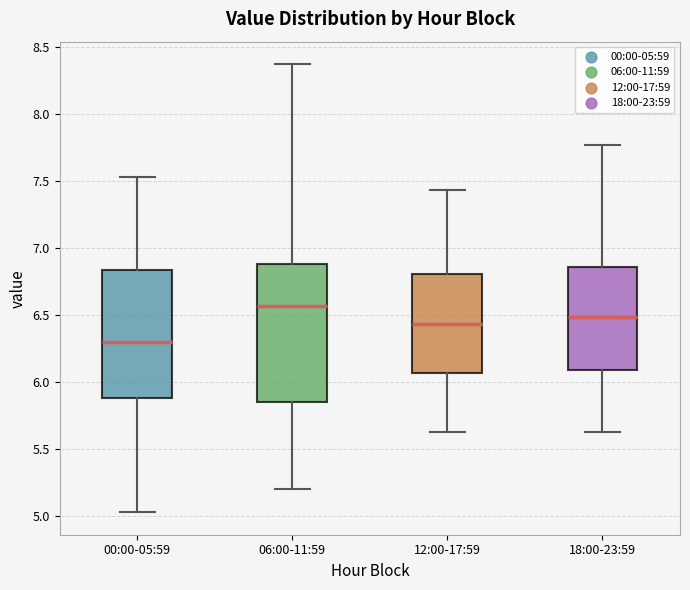

Reading left to right, read every box against the y-axis: the position of its median line, the range the box covers, and the ends of its whiskers. The values are not printed on the chart, so give them approximately, as read against the axis.

00:00-05:59: median 6.30, box 5.90 to 6.85, whiskers 5.05 to 7.55
06:00-11:59: median 6.55, box 5.85 to 6.90, whiskers 5.20 to 8.35
12:00-17:59: median 6.45, box 6.05 to 6.80, whiskers 5.65 to 7.45
18:00-23:59: median 6.50, box 6.10 to 6.85, whiskers 5.65 to 7.75